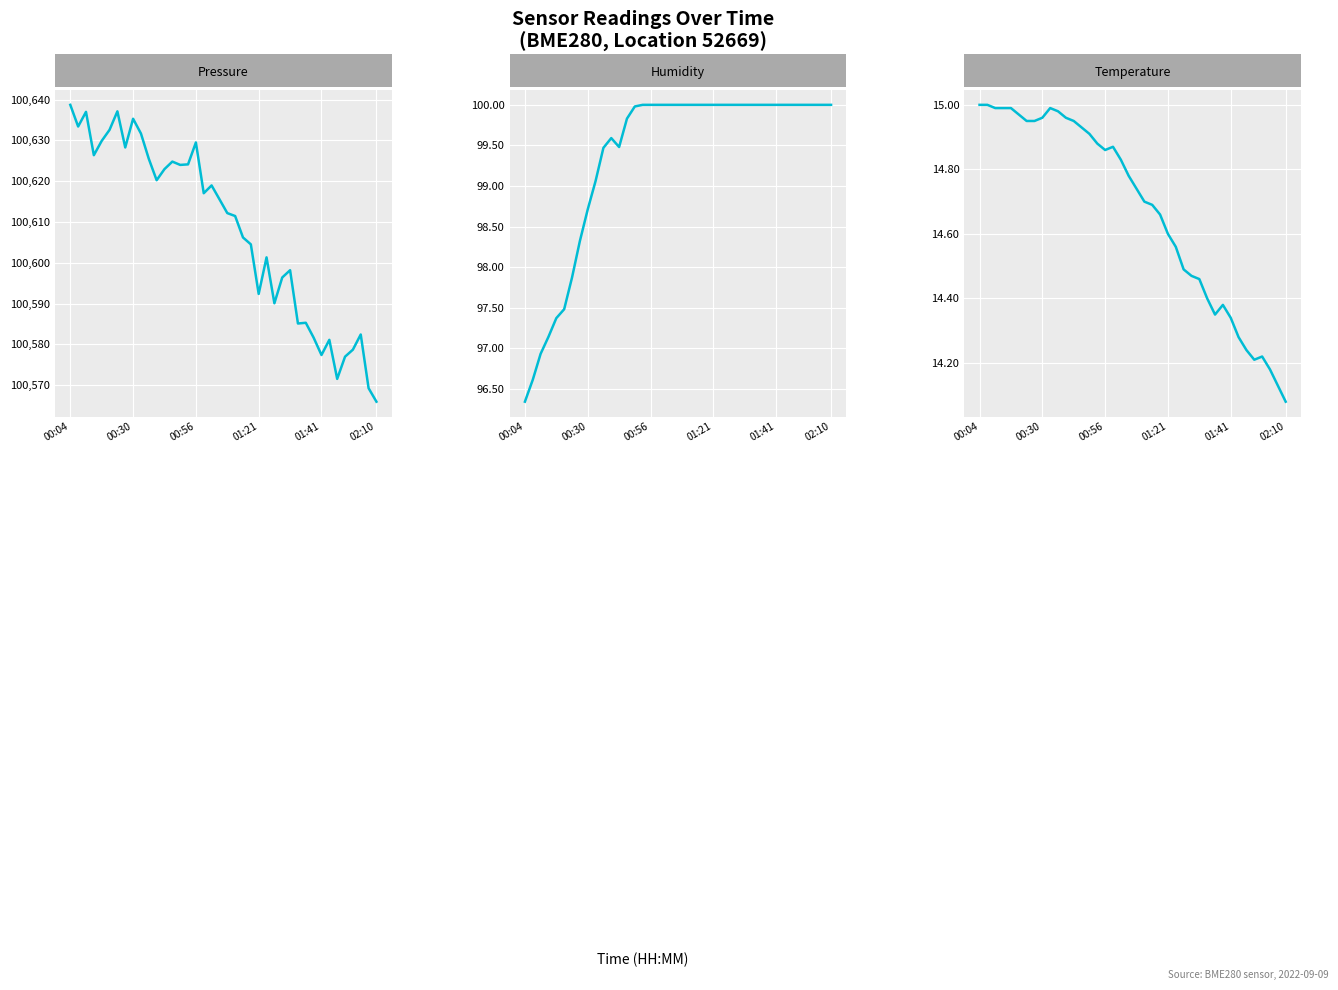

Between 00:56 and 13, which series saw the biggest shift?

pressure